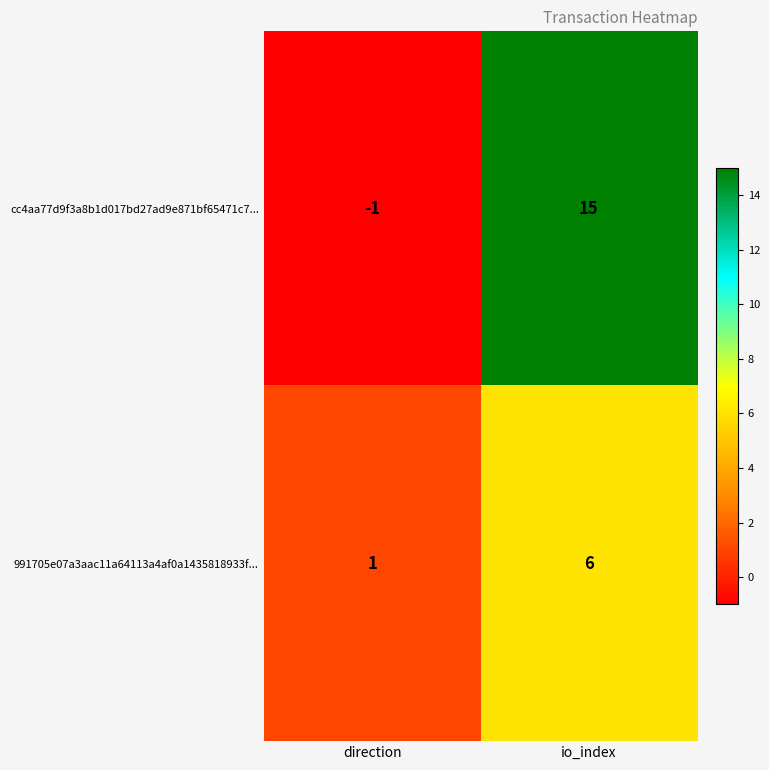

Rank the series by their average value, from lowest to highest.

991705e07a3aac11a64113a4af0a1435818933f..., cc4aa77d9f3a8b1d017bd27ad9e871bf65471c7...